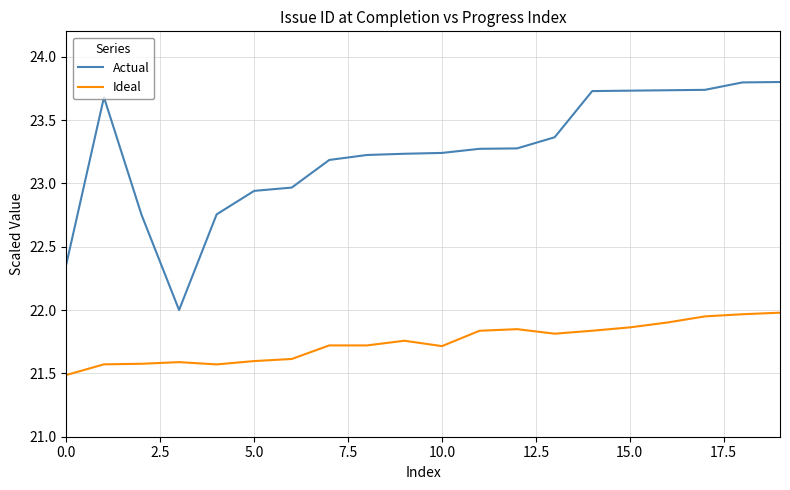

What is the minimum value for Ideal?

21.5